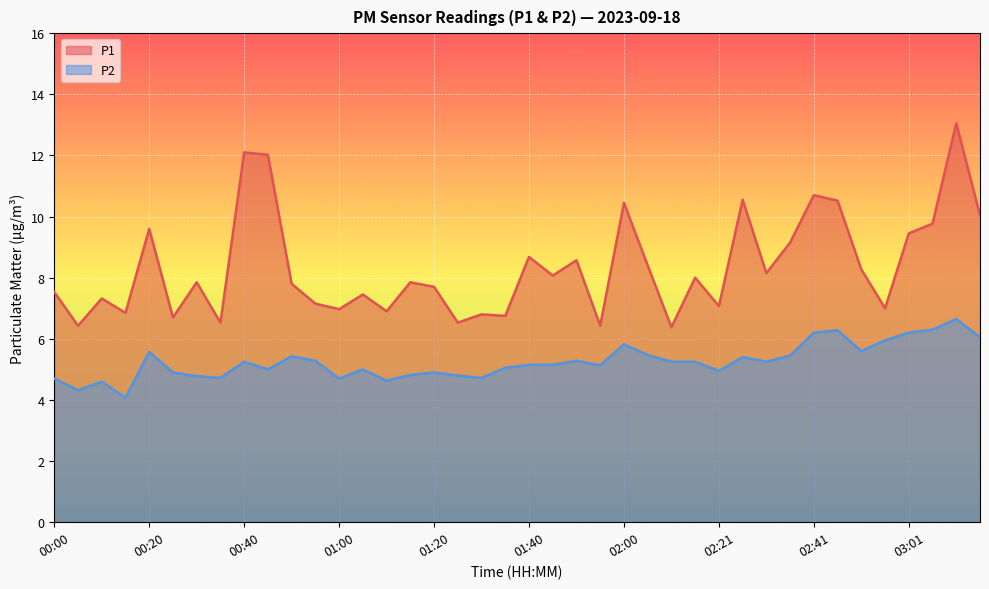

List the series in order of their peak value, highest first.

P1, P2